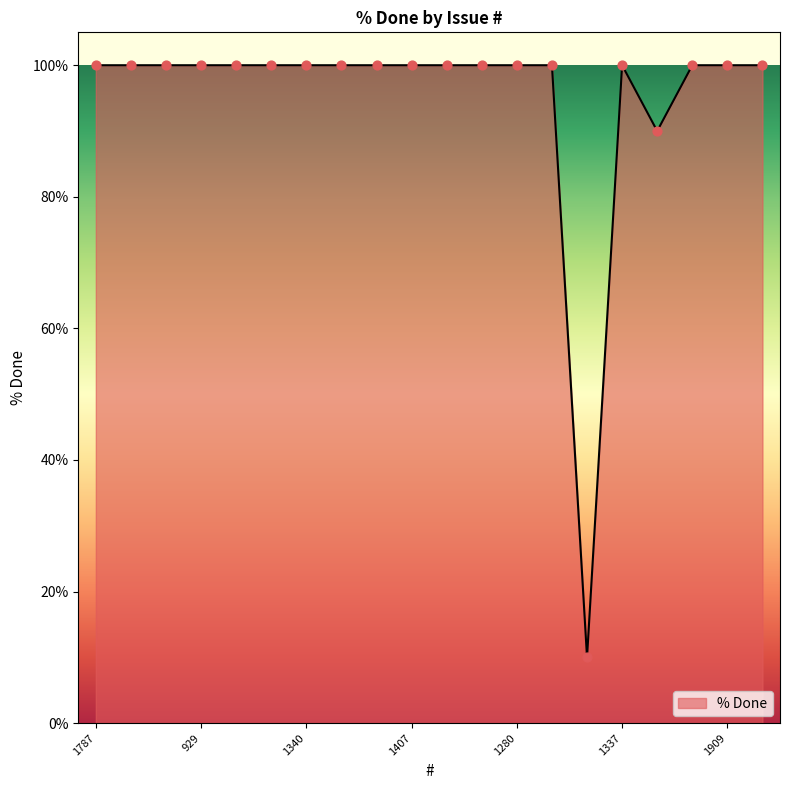

What is the difference between the maximum and minimum values?

90